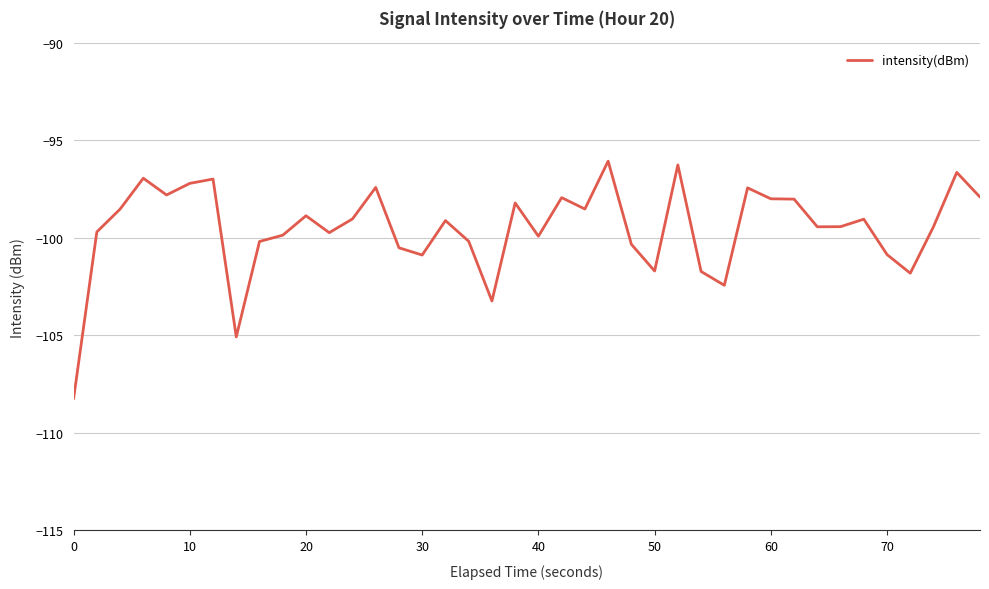

What is the maximum value shown in the chart?

-96.1